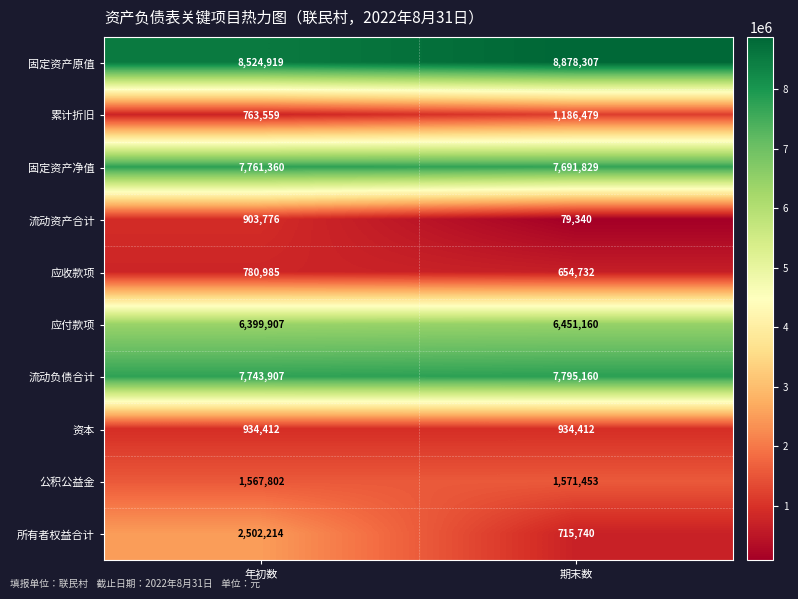

Which series changed the most between 年初数 and 期末数?

所有者权益合计